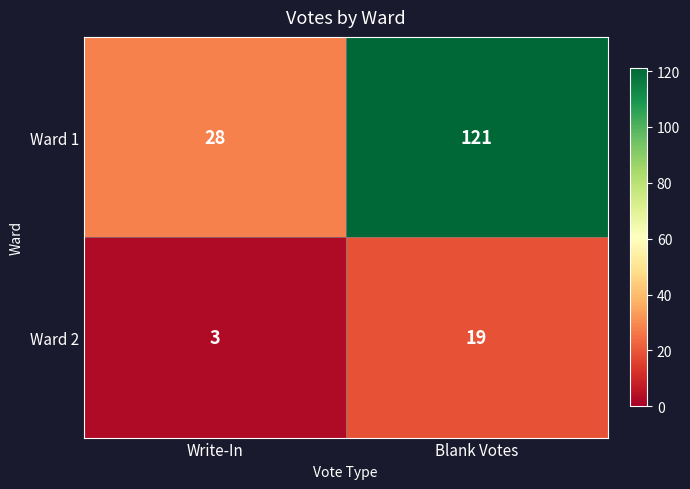

Which series has the largest total across all categories?

Ward 1